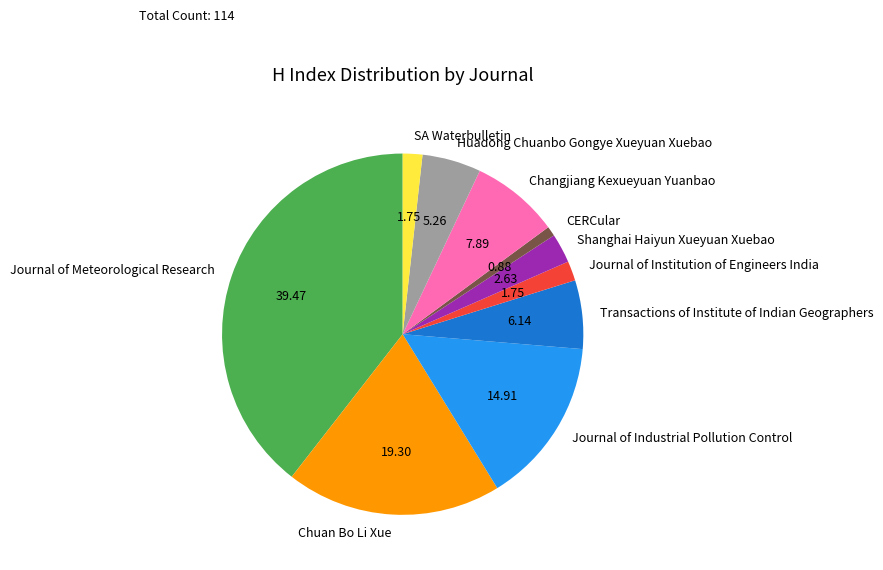

Combined, do Chuan Bo Li Xue and SA Waterbulletin account for over 50%?

No